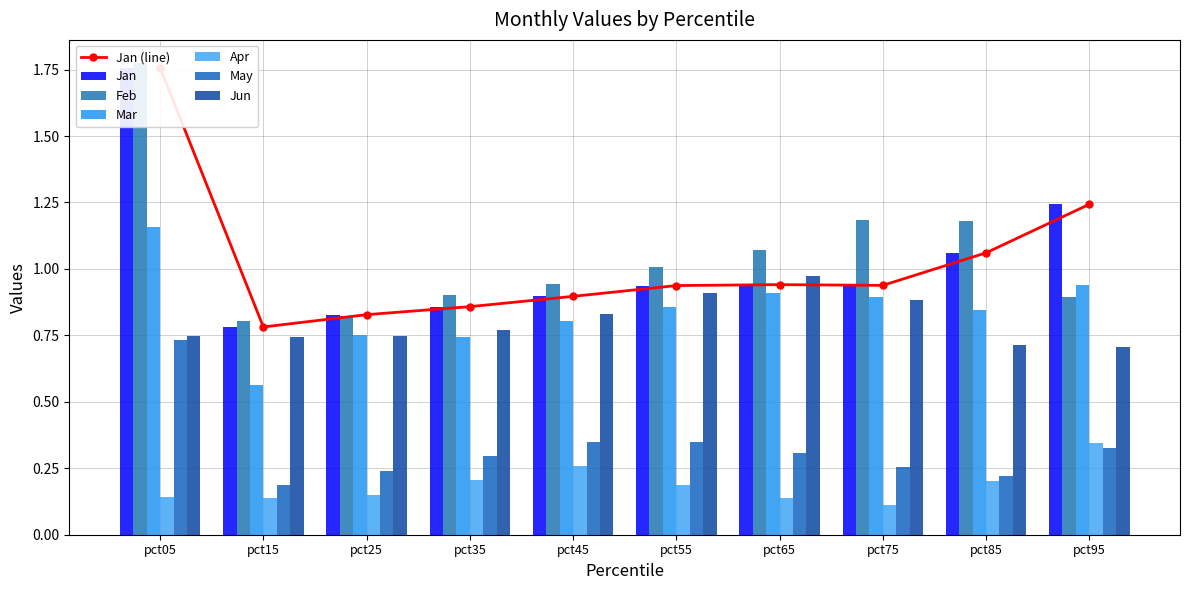

What is the value of the Feb bar at the 9th from the left?

1.2